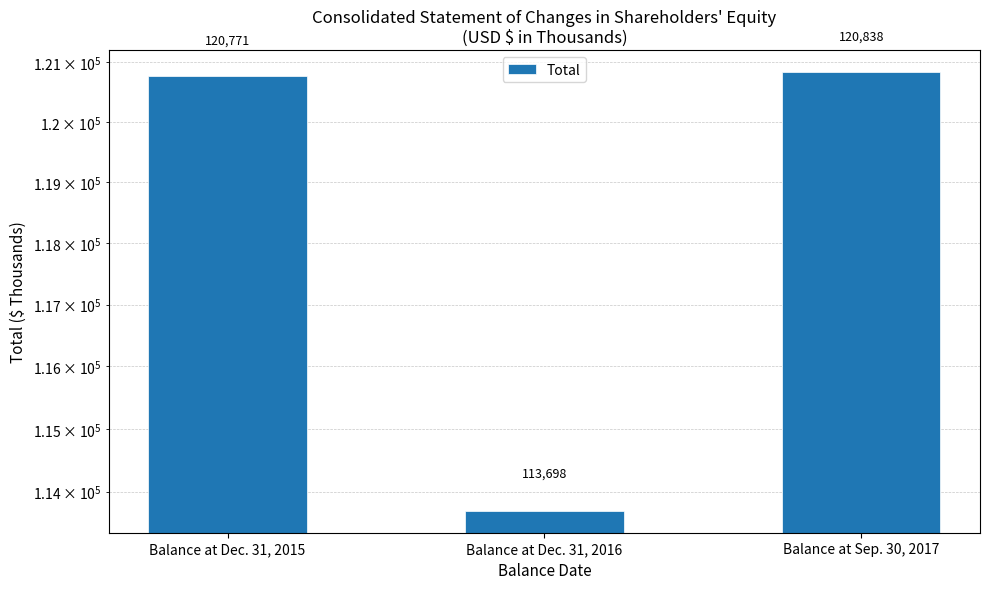

How many data points are above 120771?

1